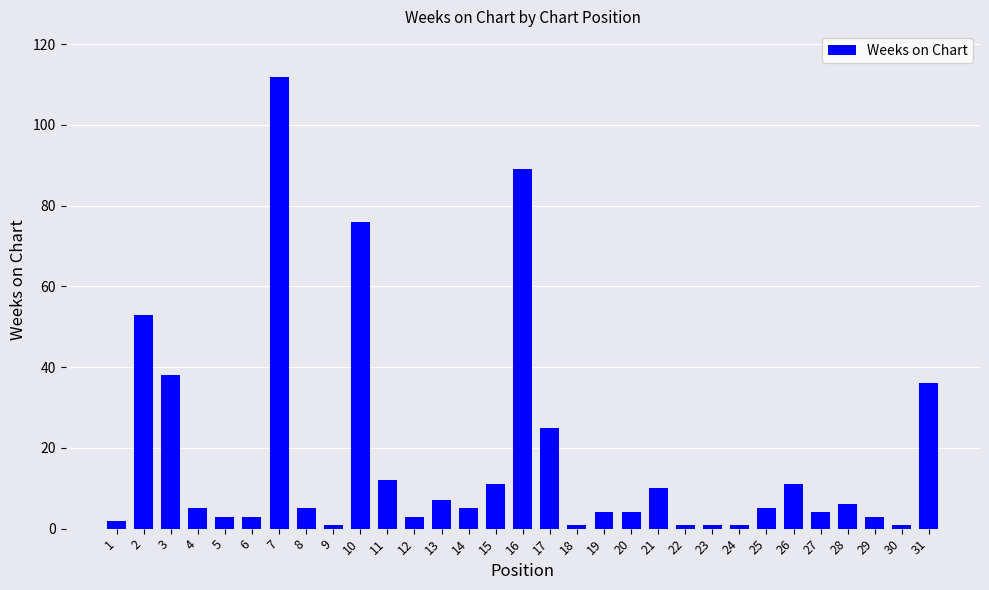

Count the number of data series in this chart.

1